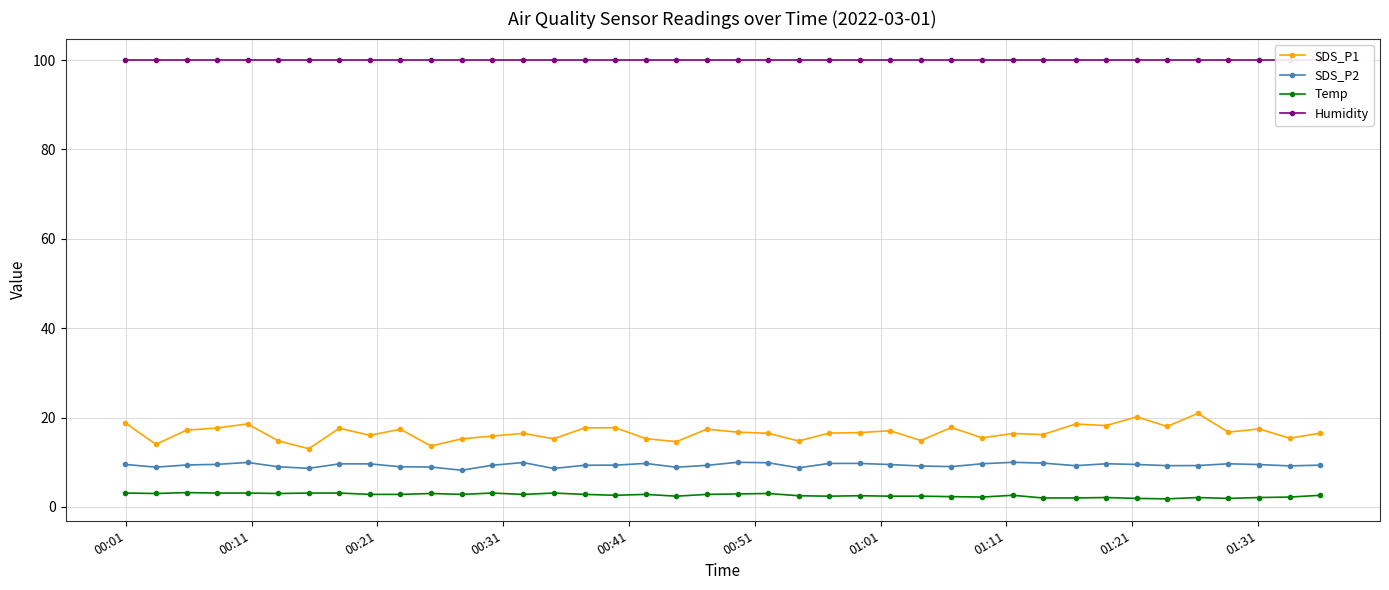

What is the minimum value for SDS_P2?

8.2